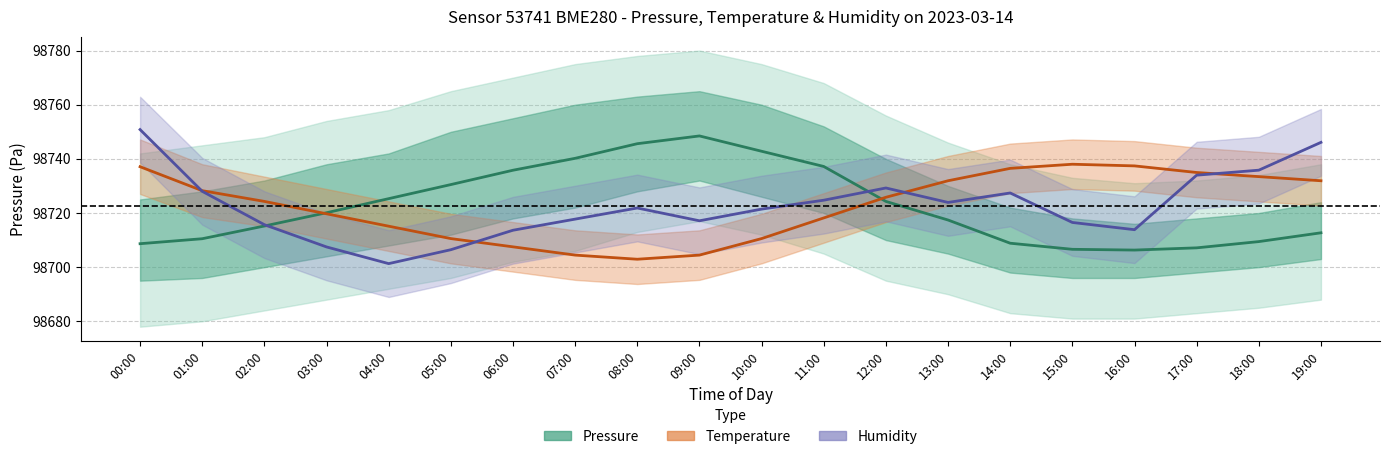

True or false: Pressure (mean) has a value of 98724.3 at 12:00.

True